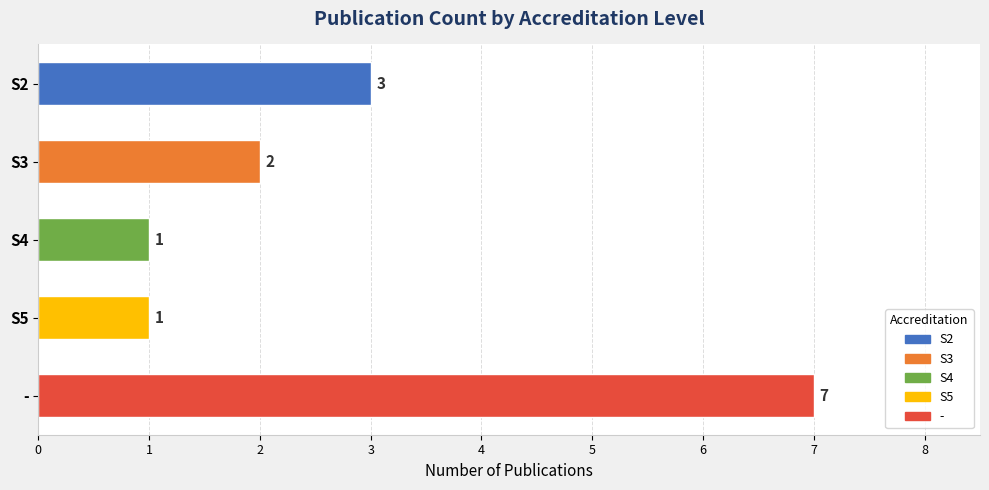

The chart shows a value of 3 at S2. True or false?

True